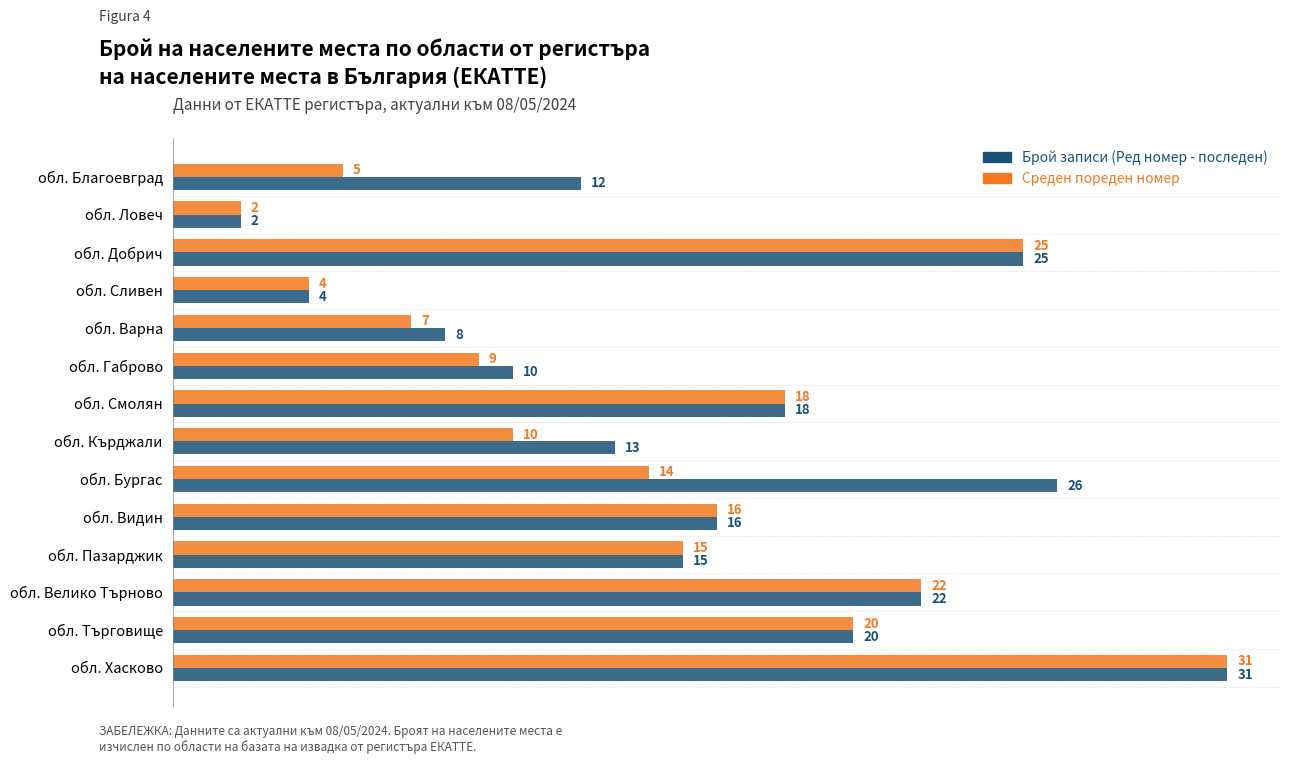

Is it true that Брой записи (Ред номер - последен) equals 20 at обл. Търговище?

True